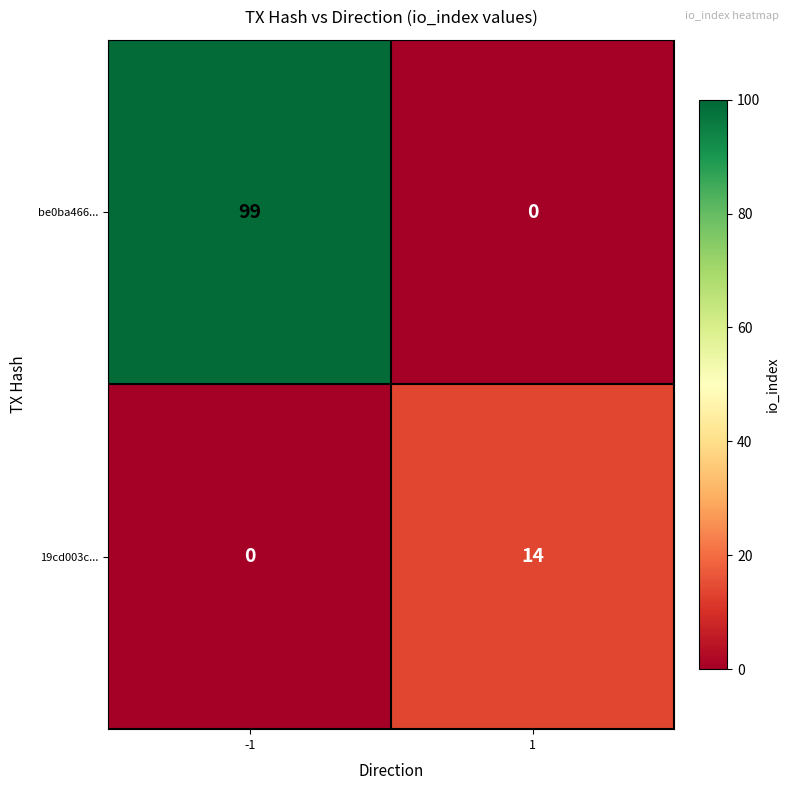

What is the difference between the highest and lowest values at -1?

99